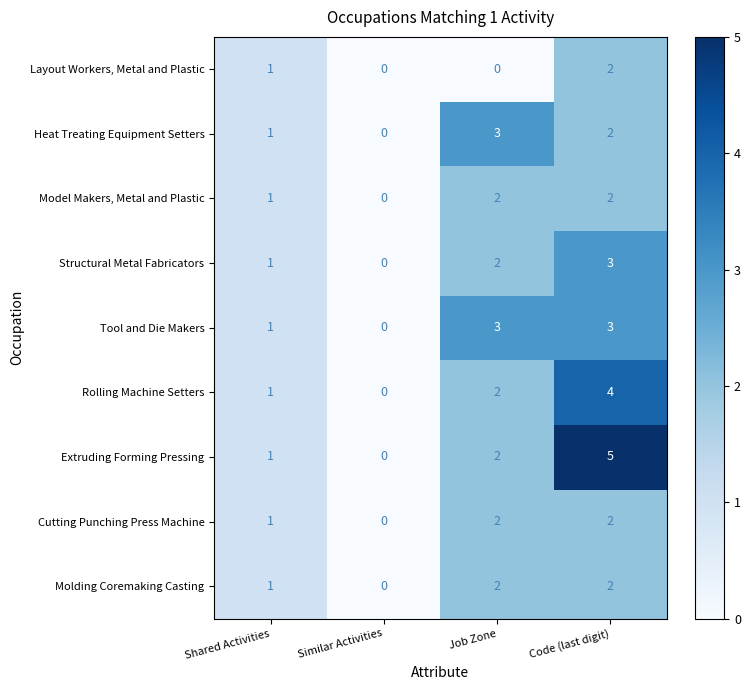

At which label is Cutting Punching Press Machine closest to 1?

Shared Activities